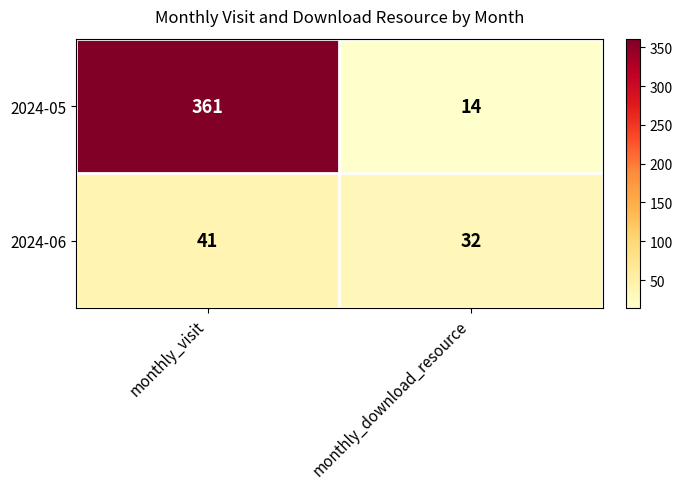

Read the 2024-05 value at monthly_visit.

361